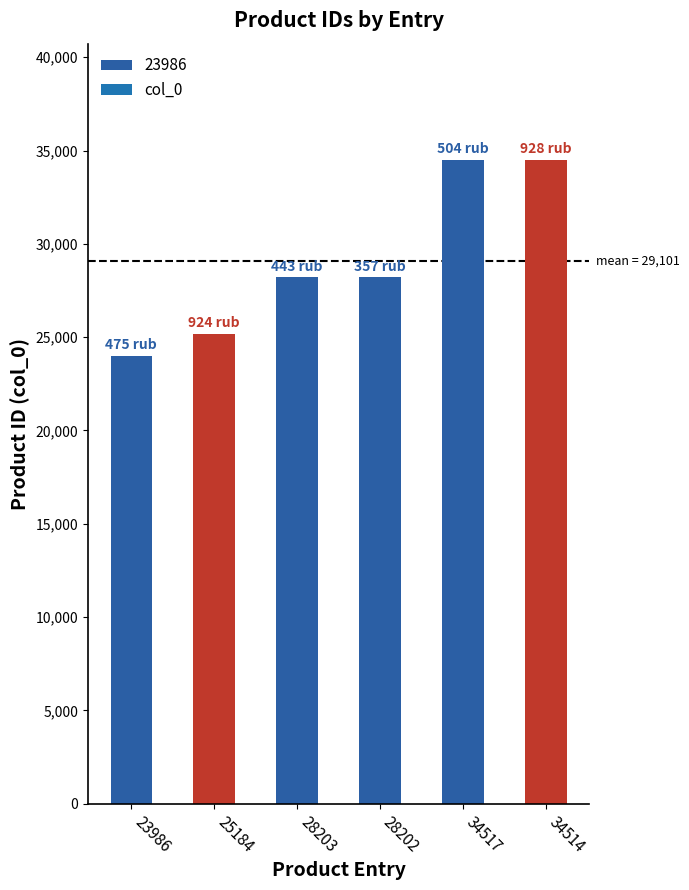

Reading right to left, transcribe all the data shown in this chart.

34514	34517	28202	28203	25184	23986